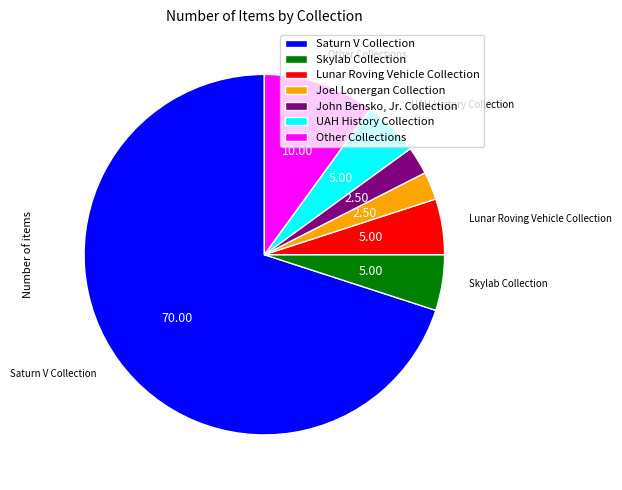

Is there a majority slice in this chart?

Yes